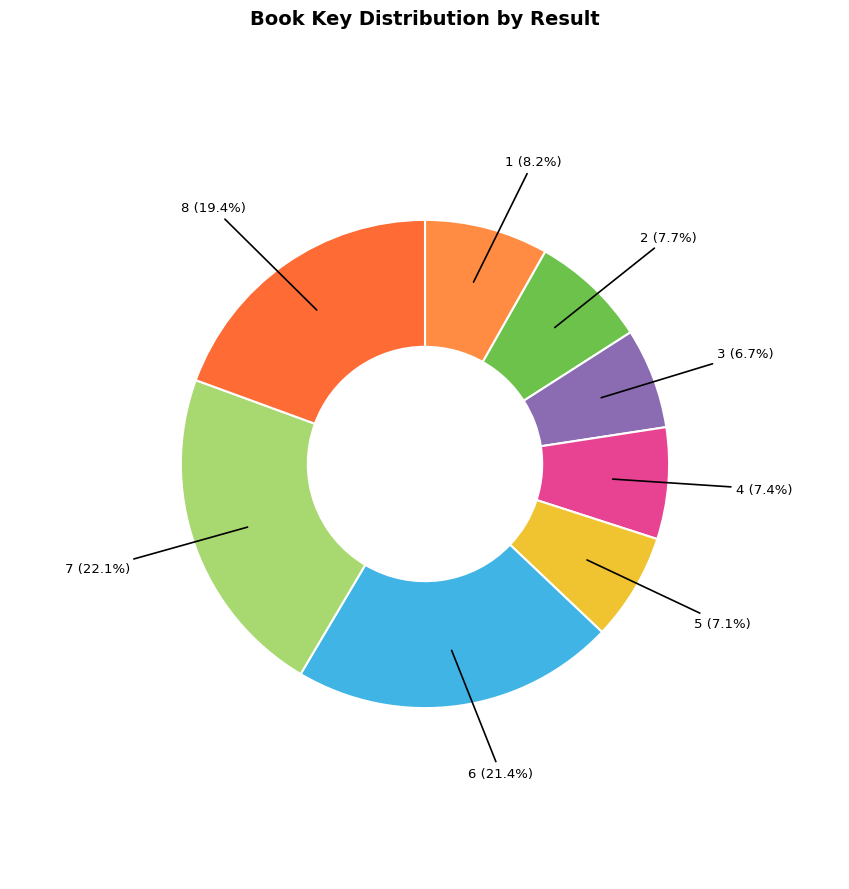

Is there a majority slice in this chart?

No